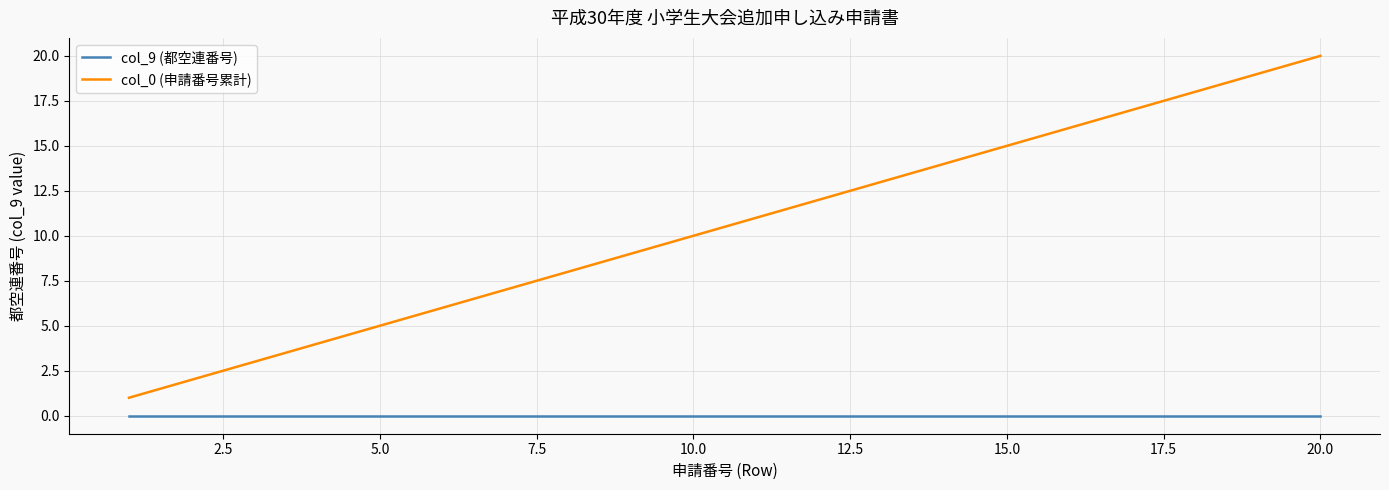

True or false: col_9 (都空連番号) and col_0 (申請番号累計) intersect in this chart.

False